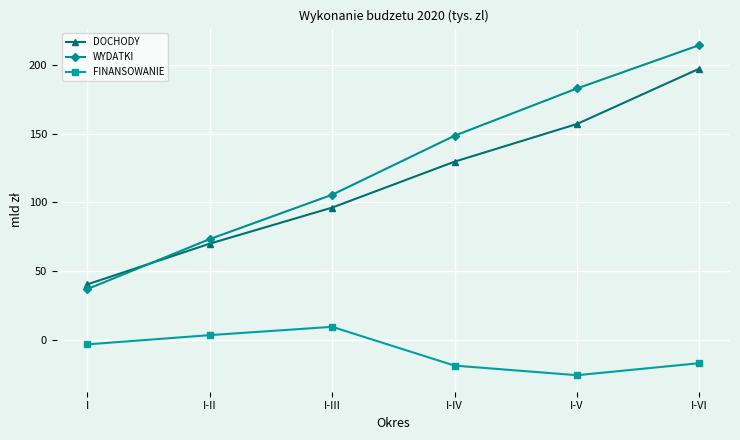

List the series in order of their peak value, highest first.

WYDATKI, DOCHODY, FINANSOWANIE